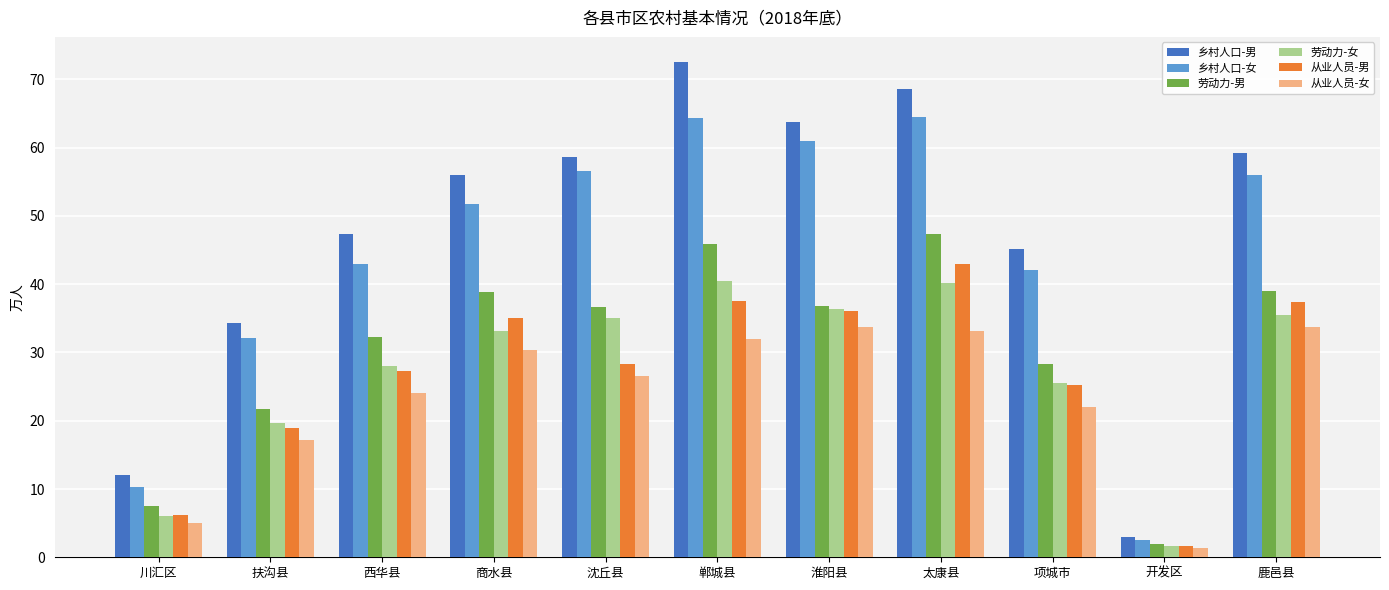

How many bars are there in each group?

6